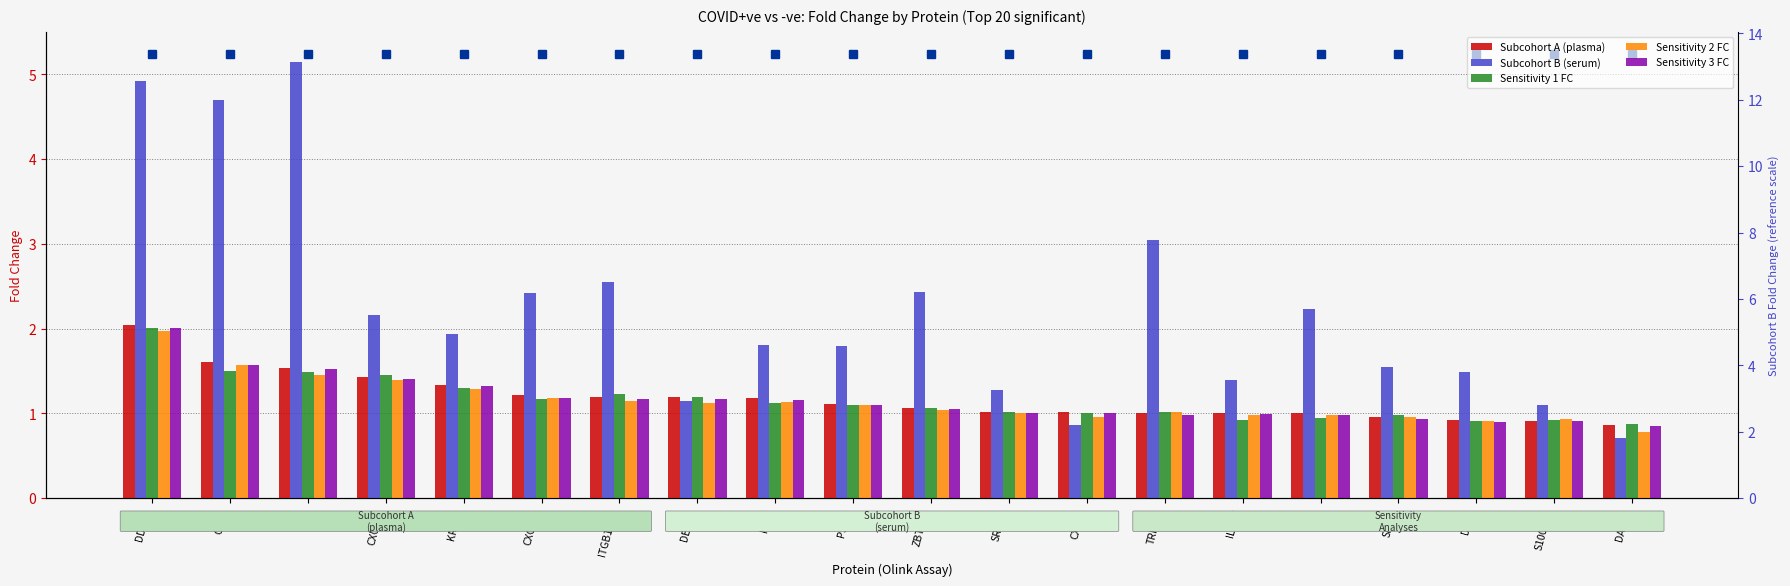

Count the number of data series in this chart.

5